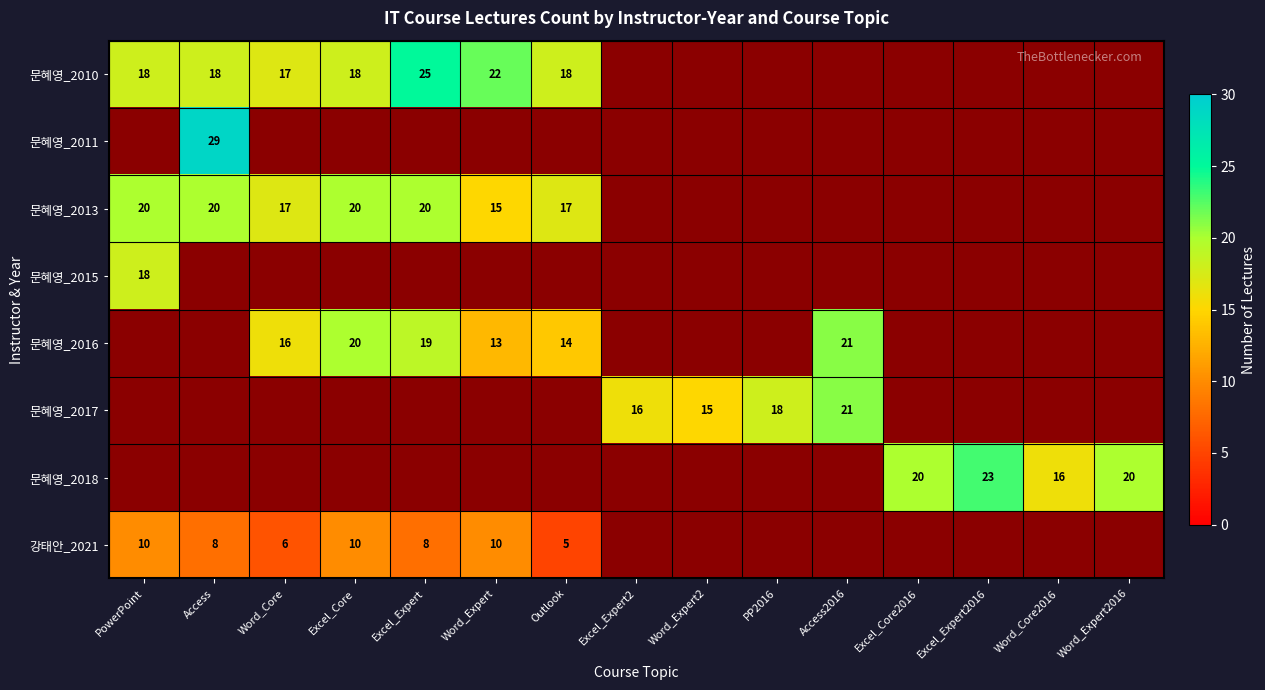

What is the maximum value shown in the chart?

29.0